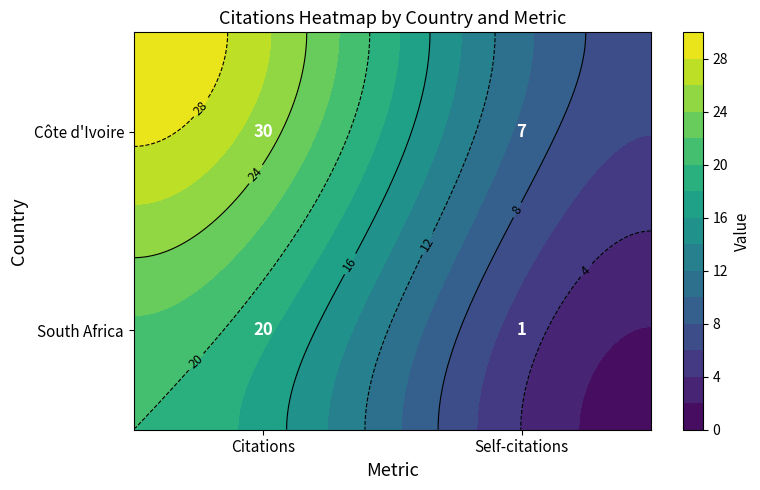

At which category is the sum across all series the highest?

Citations